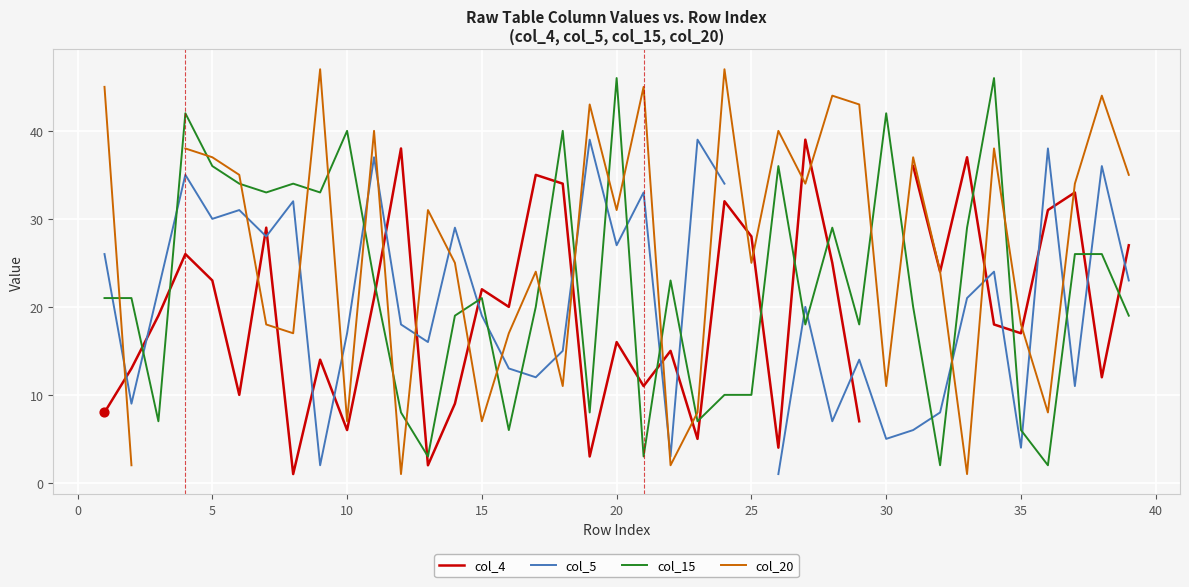

The value of col_15 at 30 is 42. True or false?

True